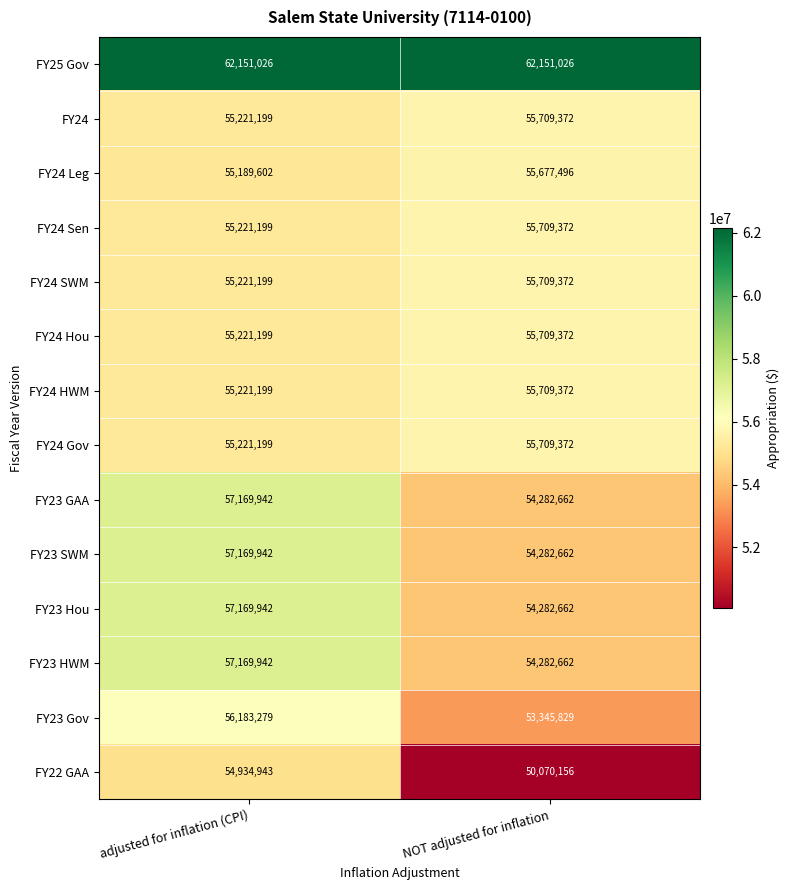

What is the total value across all series at NOT adjusted for inflation?

772631387